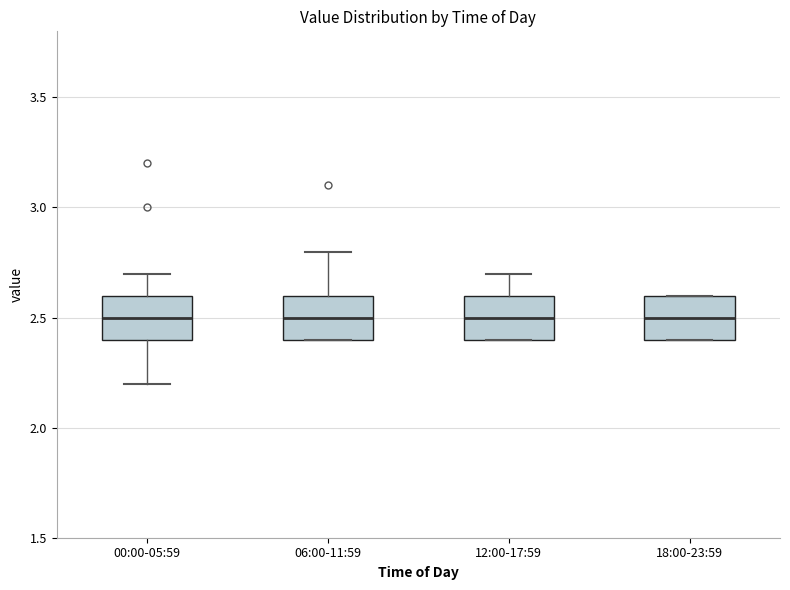

Reading left to right, read every box against the y-axis: the position of its median line, the range the box covers, and the ends of its whiskers. The values are not printed on the chart, so give them approximately, as read against the axis.

00:00-05:59: median 2.5, box 2.4 to 2.6, whiskers 2.2 to 2.7
06:00-11:59: median 2.5, box 2.4 to 2.6, whiskers 2.4 to 2.8
12:00-17:59: median 2.5, box 2.4 to 2.6, whiskers 2.4 to 2.7
18:00-23:59: median 2.5, box 2.4 to 2.6, whiskers 2.4 to 2.6